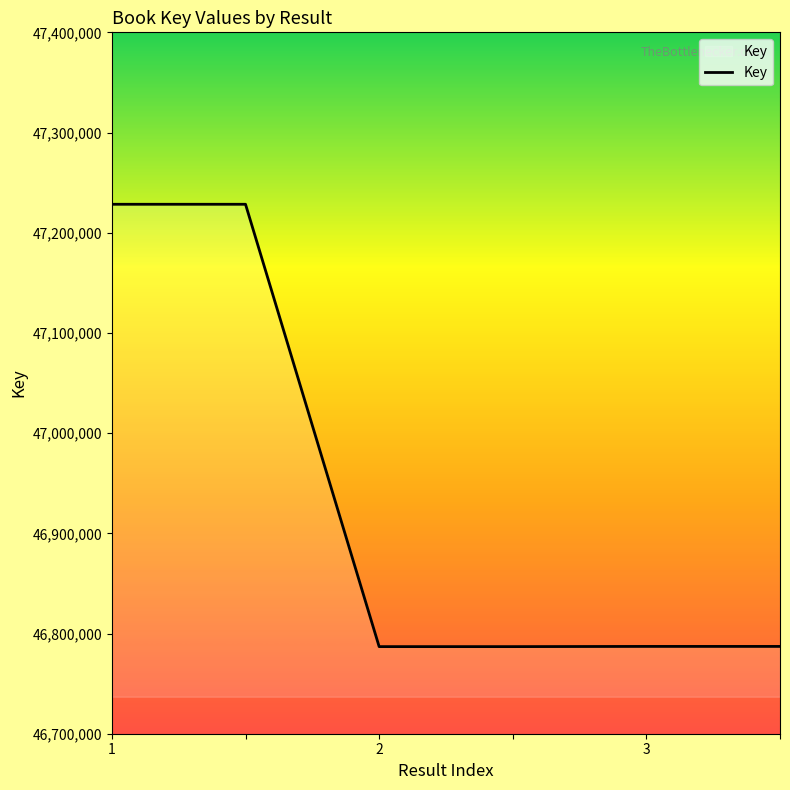

What is the smallest value displayed?

46786931